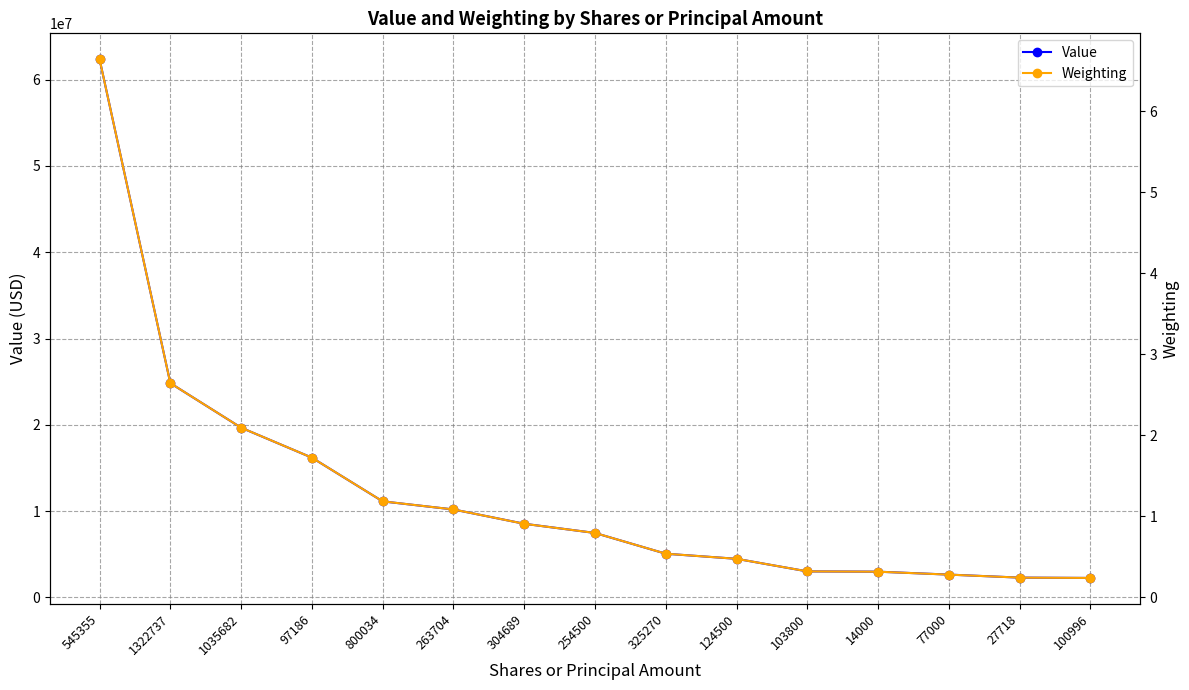

Is it true that Weighting equals 0.1 at 100996?

False